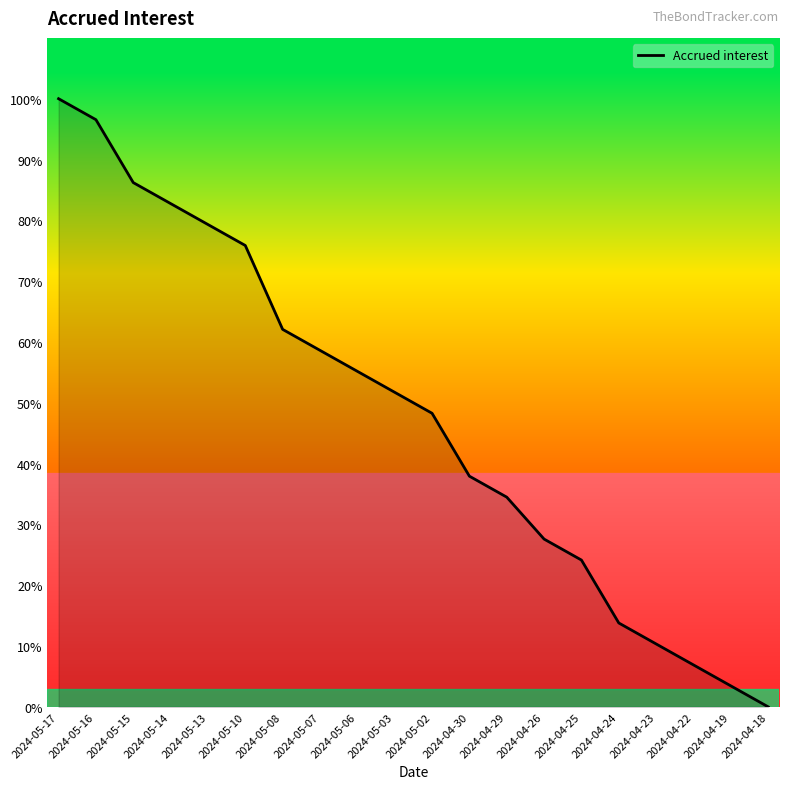

List the labels in order of value, smallest first.

2024-04-18, 2024-04-19, 2024-04-22, 2024-04-23, 2024-04-24, 2024-04-25, 2024-04-26, 2024-04-29, 2024-04-30, 2024-05-02, 2024-05-03, 2024-05-06, 2024-05-07, 2024-05-08, 2024-05-10, 2024-05-13, 2024-05-14, 2024-05-15, 2024-05-16, 2024-05-17